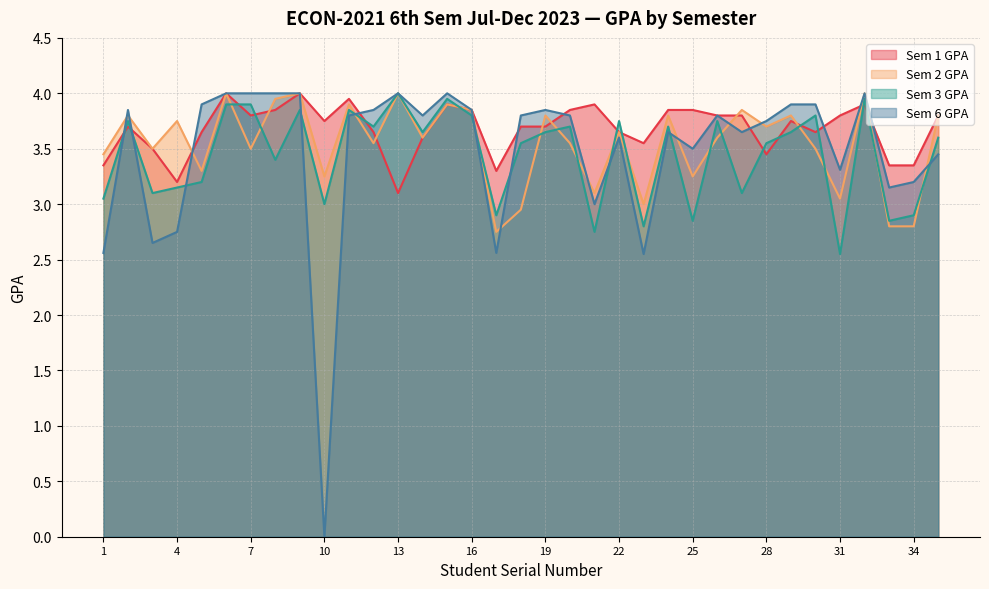

True or false: Sem 3 GPA and Sem 6 GPA intersect in this chart.

True